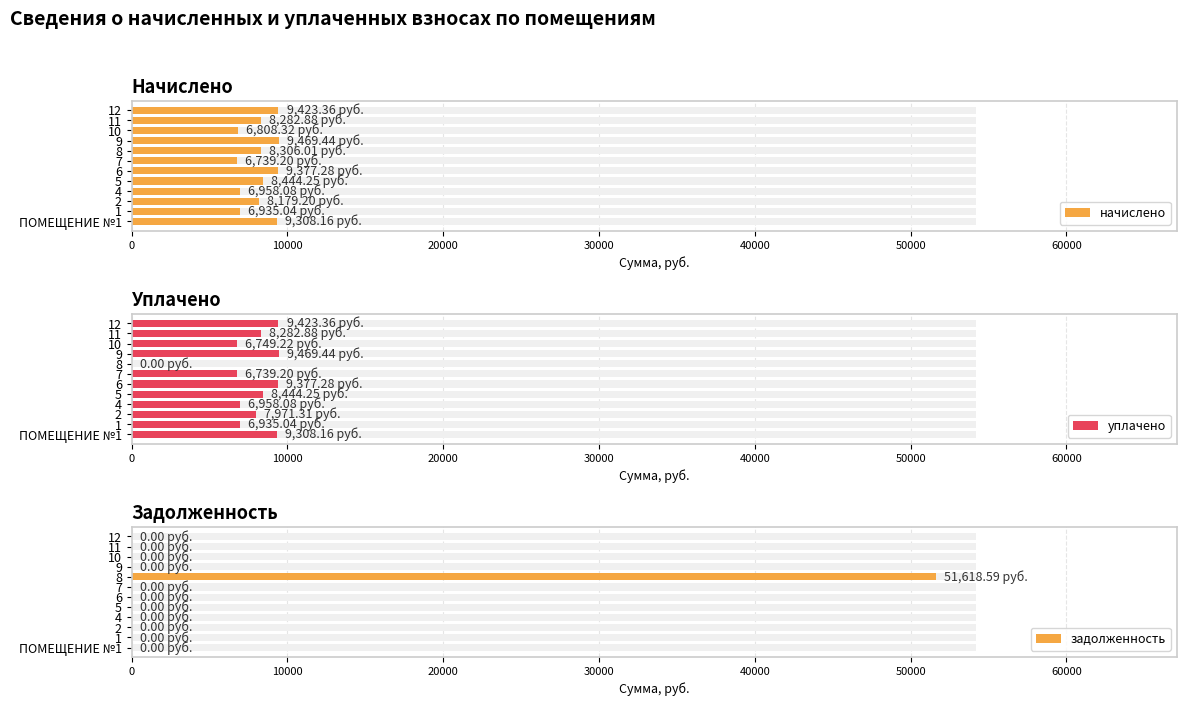

How many bars are there in each group?

3